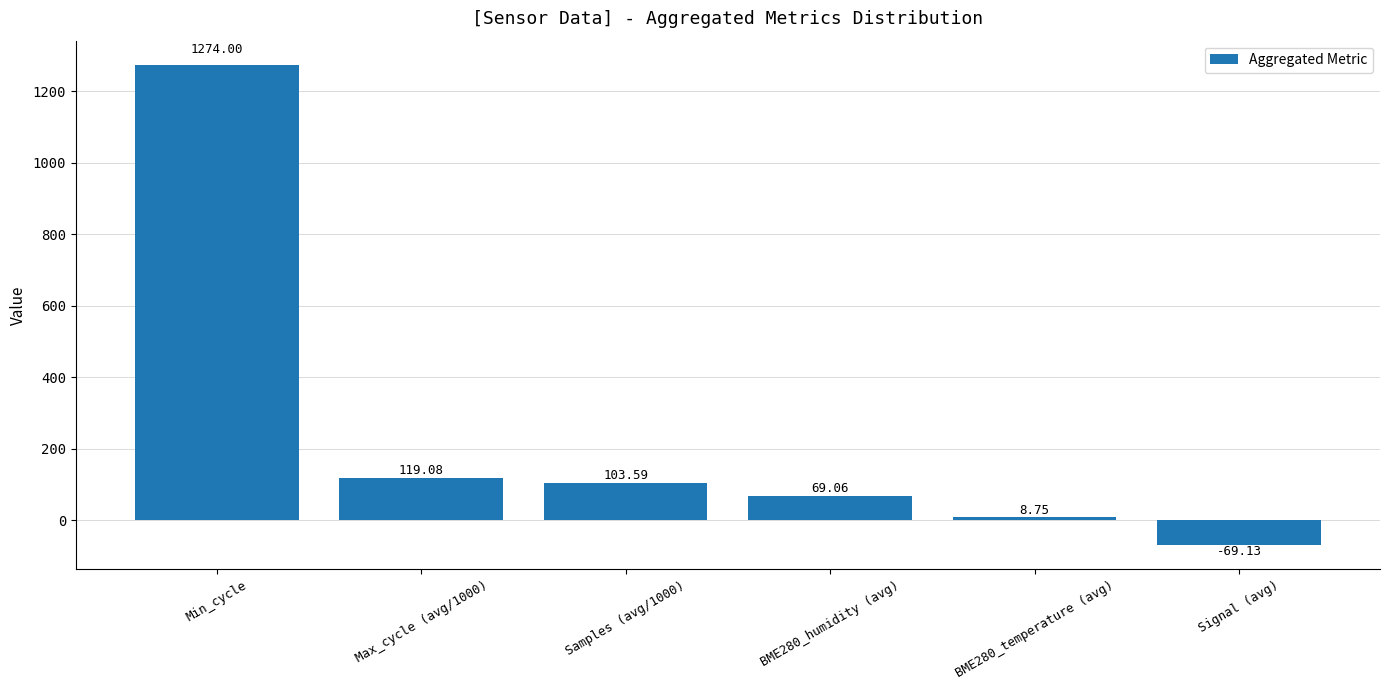

How many bars are there in total?

6